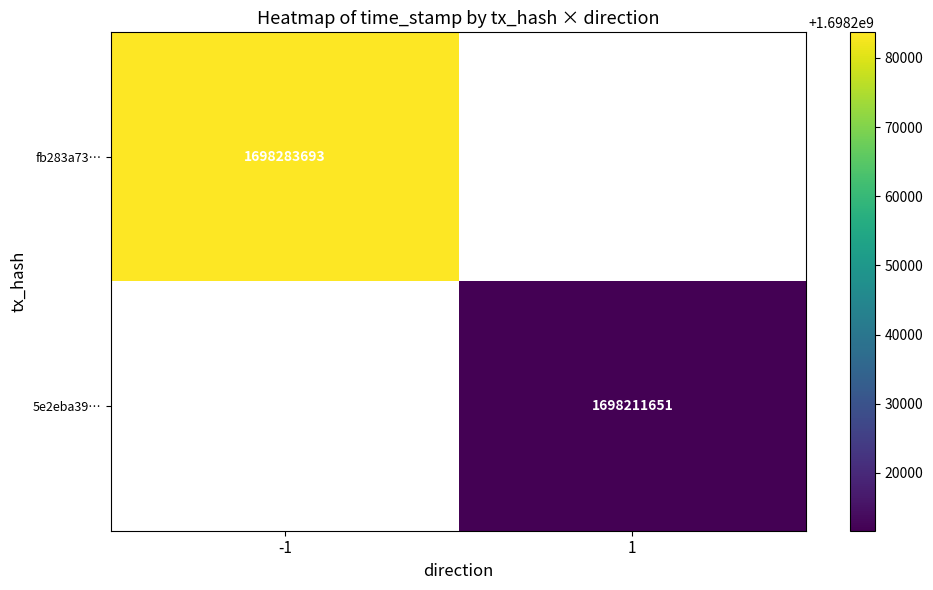

True or false: fb283a73… has a value of 1698283693 at -1.

True